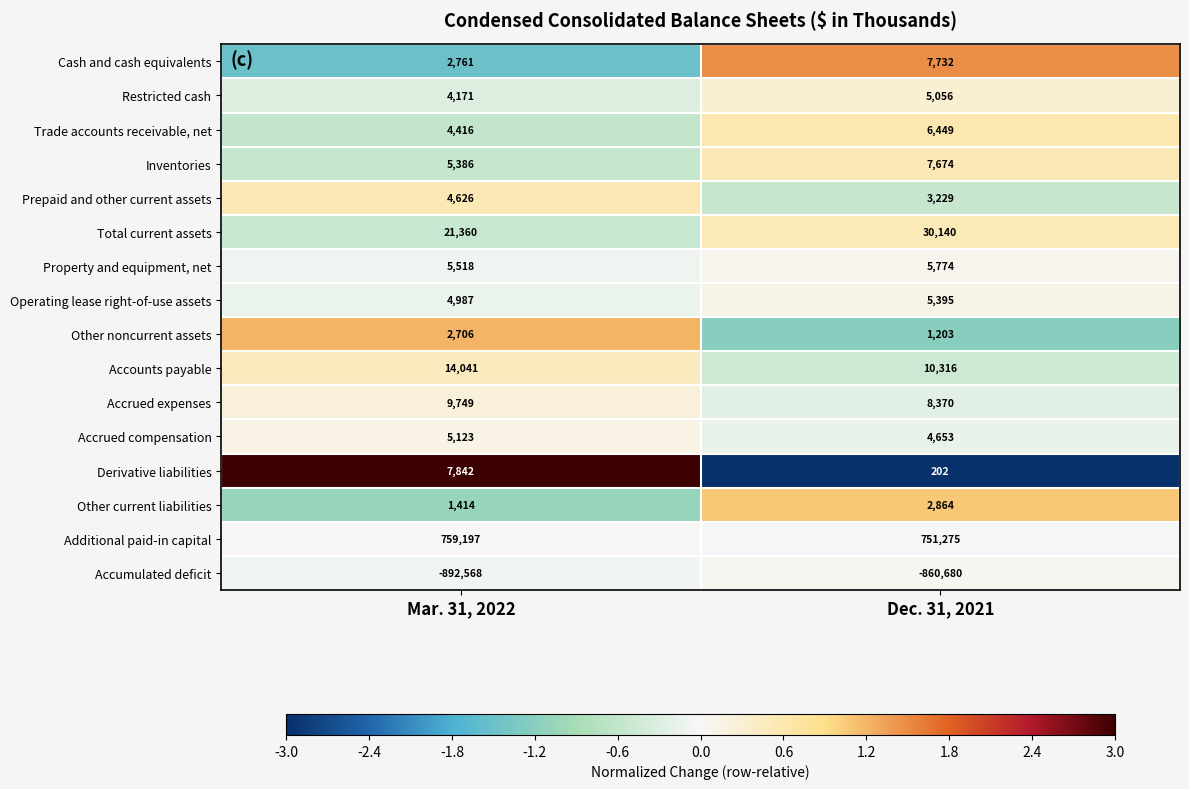

The value of Other current liabilities at Dec. 31, 2021 is 4729. True or false?

False